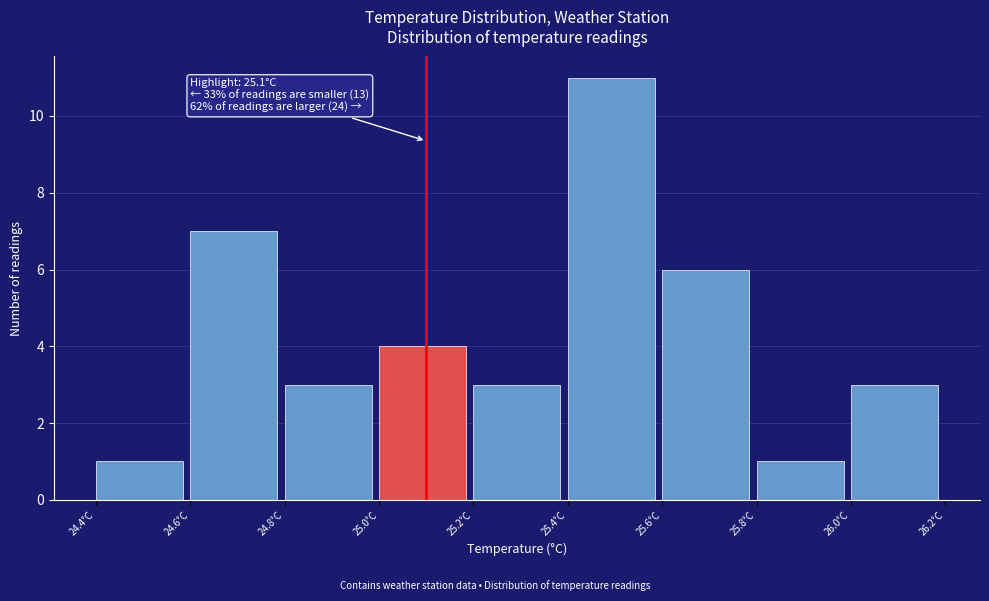

Which range on the x-axis has the tallest bar?

25.4 to 25.6